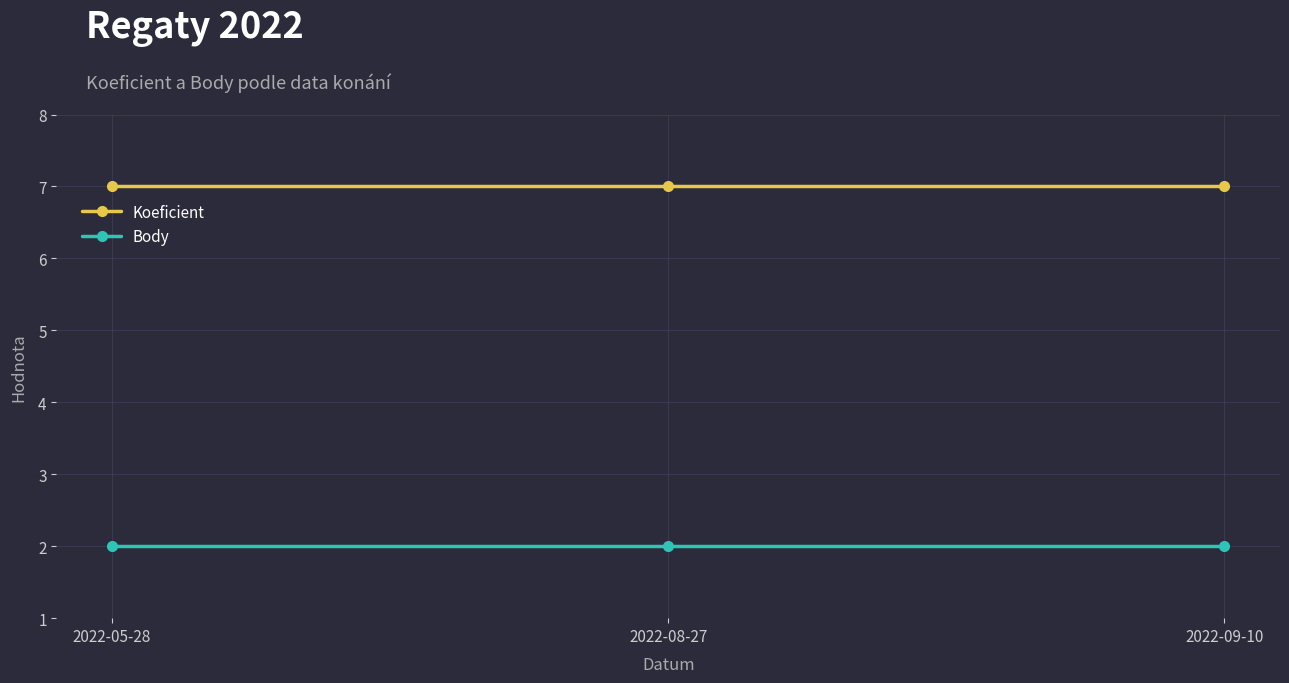

What is the minimum value for Koeficient?

7